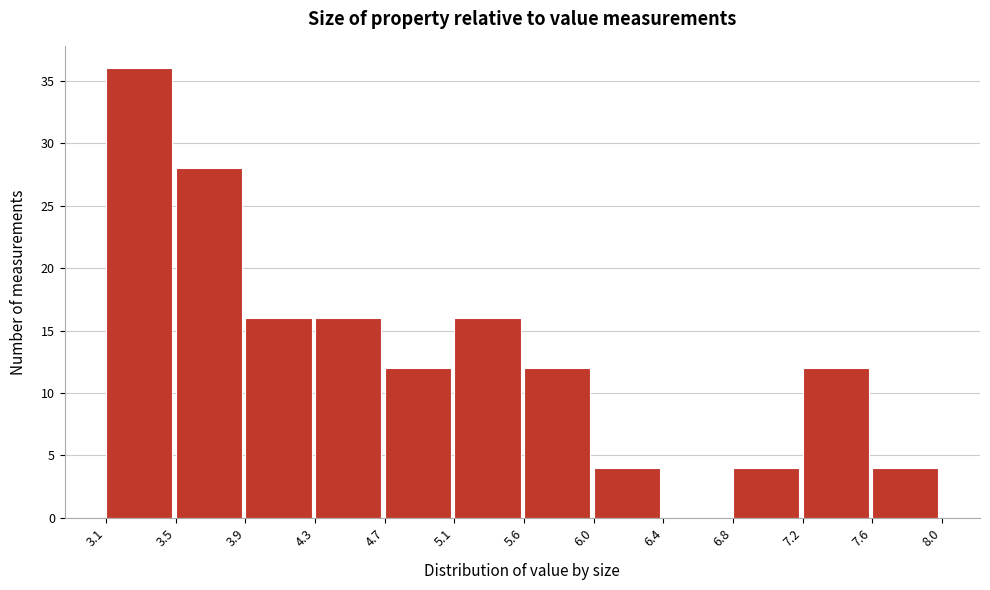

Reading left to right, list every bar in this chart as the range it spans on the x-axis followed by its height. The values are not printed on the chart, so give them approximately, as read against the axis.

3.1 to 3.5: 36
3.5 to 3.9: 28
3.9 to 4.3: 16
4.3 to 4.7: 16
4.7 to 5.1: 12
5.1 to 5.6: 16
5.6 to 6.0: 12
6.0 to 6.4: 4
6.4 to 6.8: 0
6.8 to 7.2: 4
7.2 to 7.6: 12
7.6 to 8.0: 4